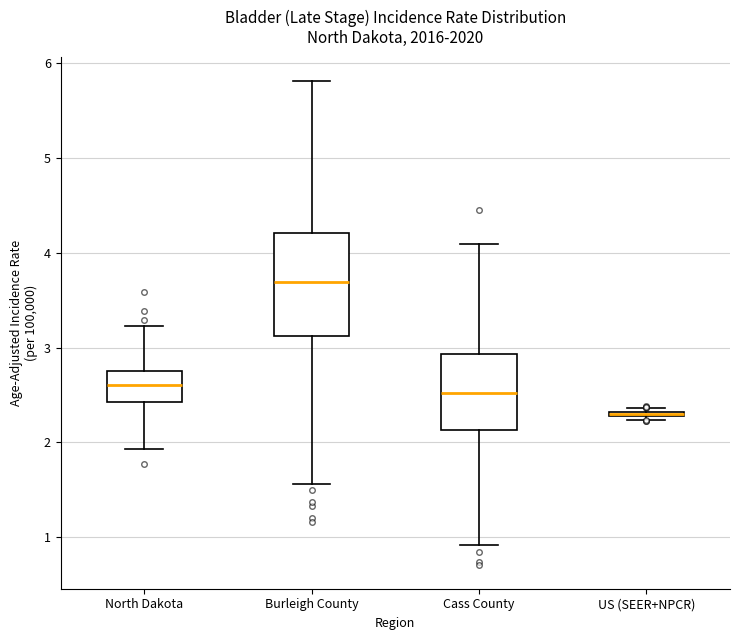

Reading left to right, read every box against the y-axis: the position of its median line, the range the box covers, and the ends of its whiskers. The values are not printed on the chart, so give them approximately, as read against the axis.

North Dakota: median 2.6, box 2.4 to 2.8, whiskers 1.9 to 3.2
Burleigh County: median 3.7, box 3.1 to 4.2, whiskers 1.6 to 5.8
Cass County: median 2.5, box 2.1 to 2.9, whiskers 0.9 to 4.1
US (SEER+NPCR): box collapsed to a line at 2.3, whiskers 2.2 to 2.4